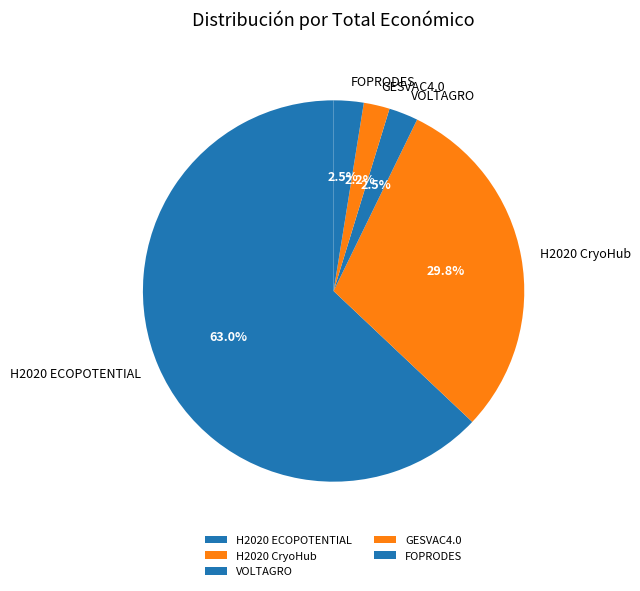

Which has a higher value, H2020 CryoHub or VOLTAGRO?

H2020 CryoHub